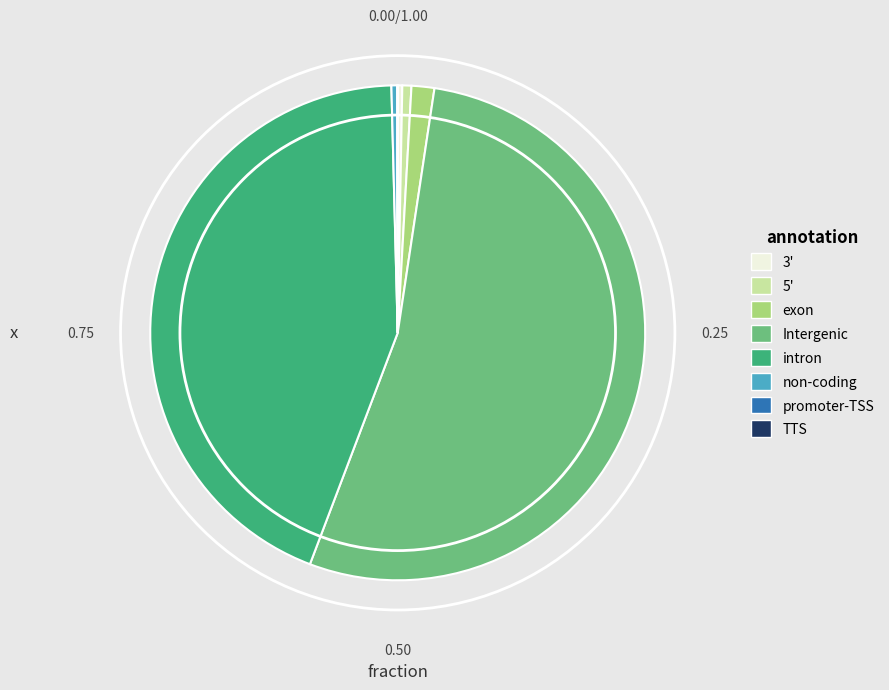

Is there a majority slice in this chart?

Yes